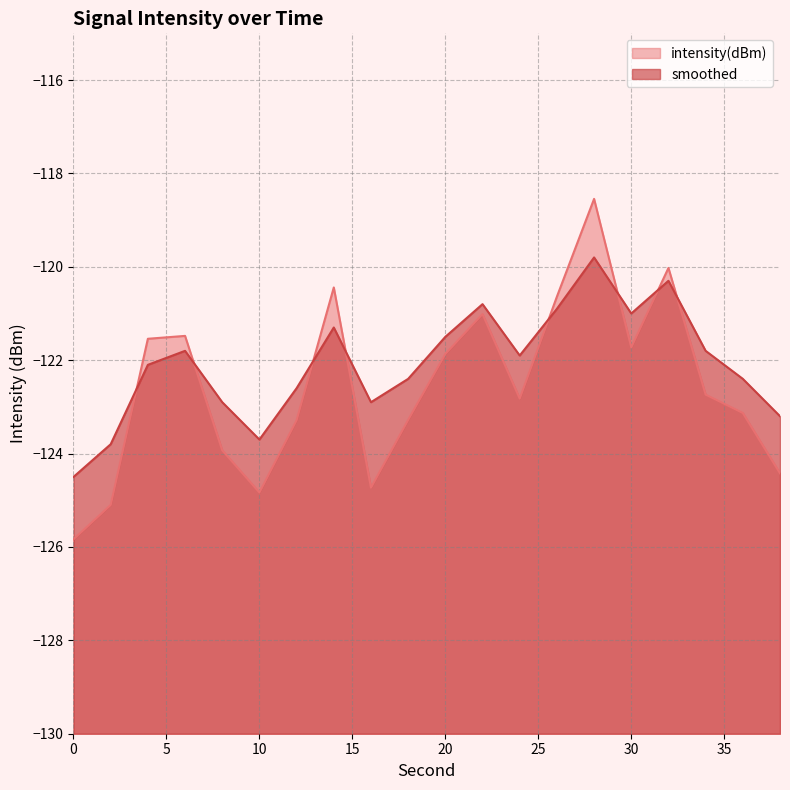

Which series ends up on top after the final intersection of intensity(dBm) and smoothed?

smoothed